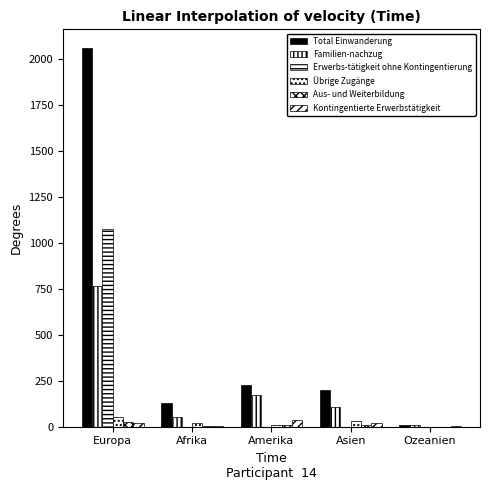

How many groups of bars are there?

5